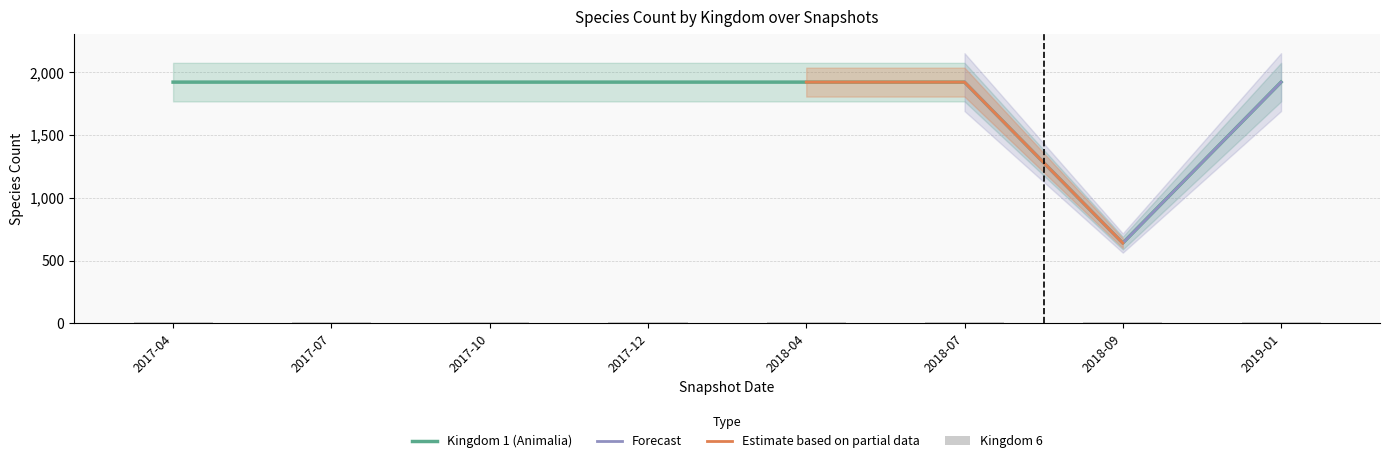

What position from the left is 2018-07?

6